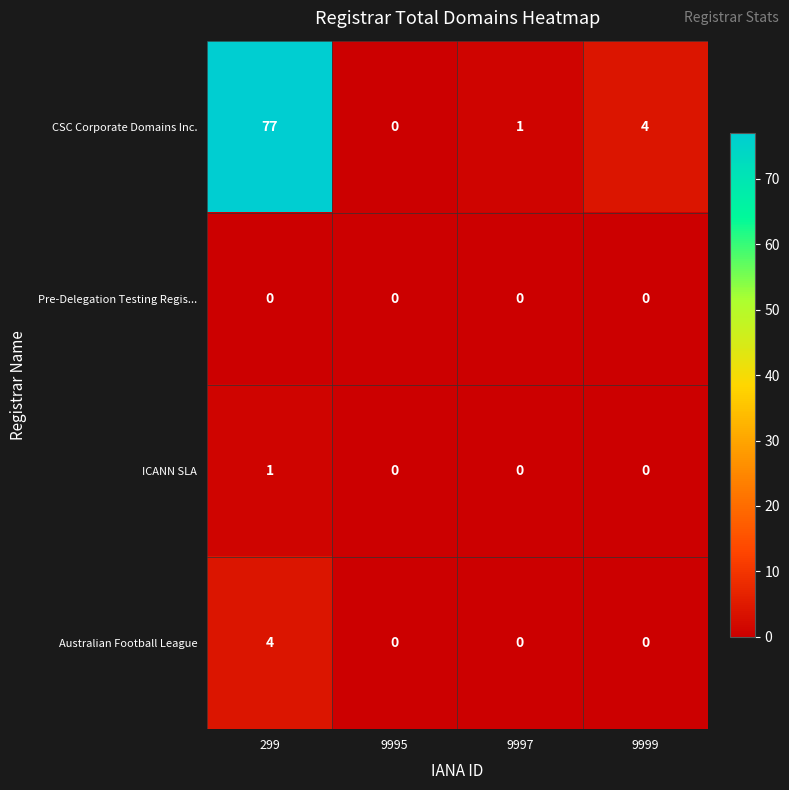

Count the ICANN SLA values in the range 0 to 1.

4